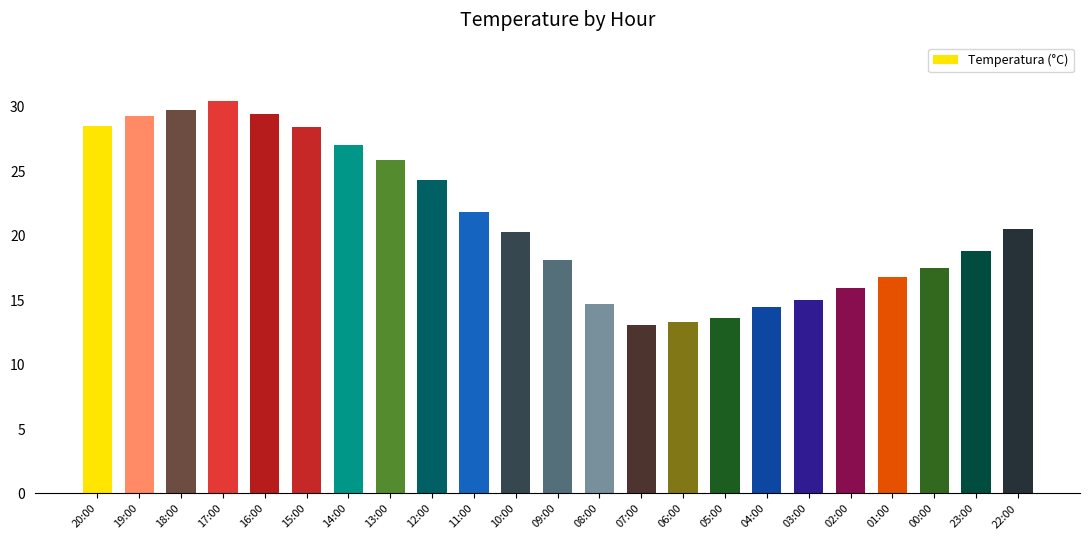

What is the label of the 4th bar from the right?

01:00